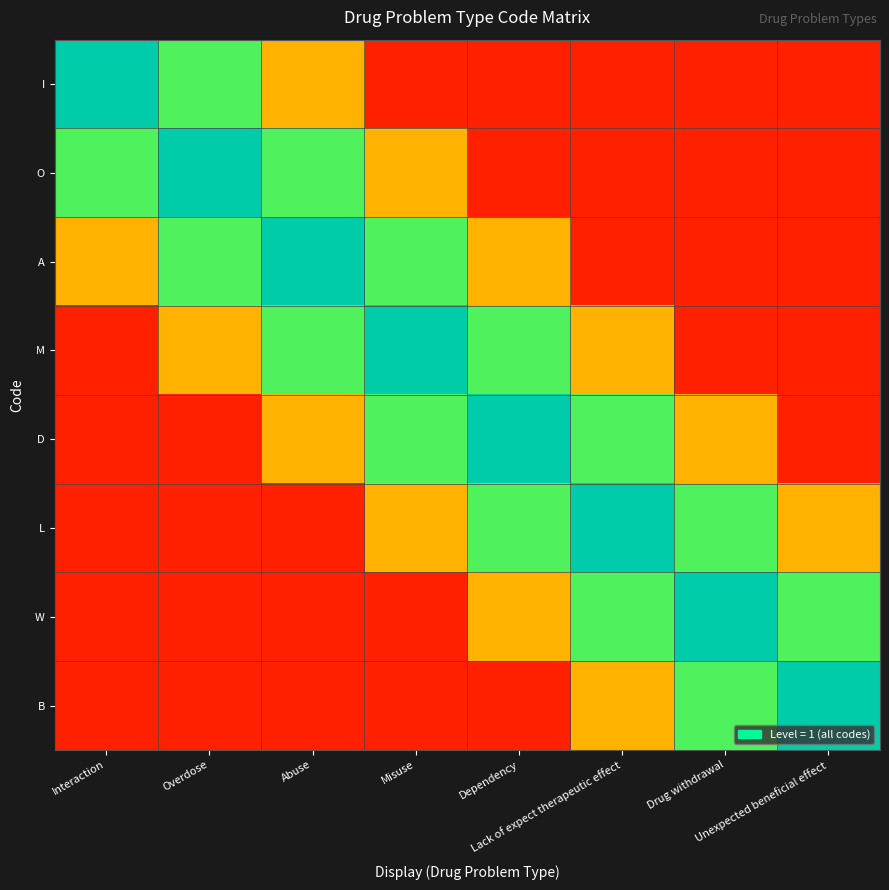

Rank the series by their maximum value, from lowest to highest.

I, O, A, M, D, L, W, B